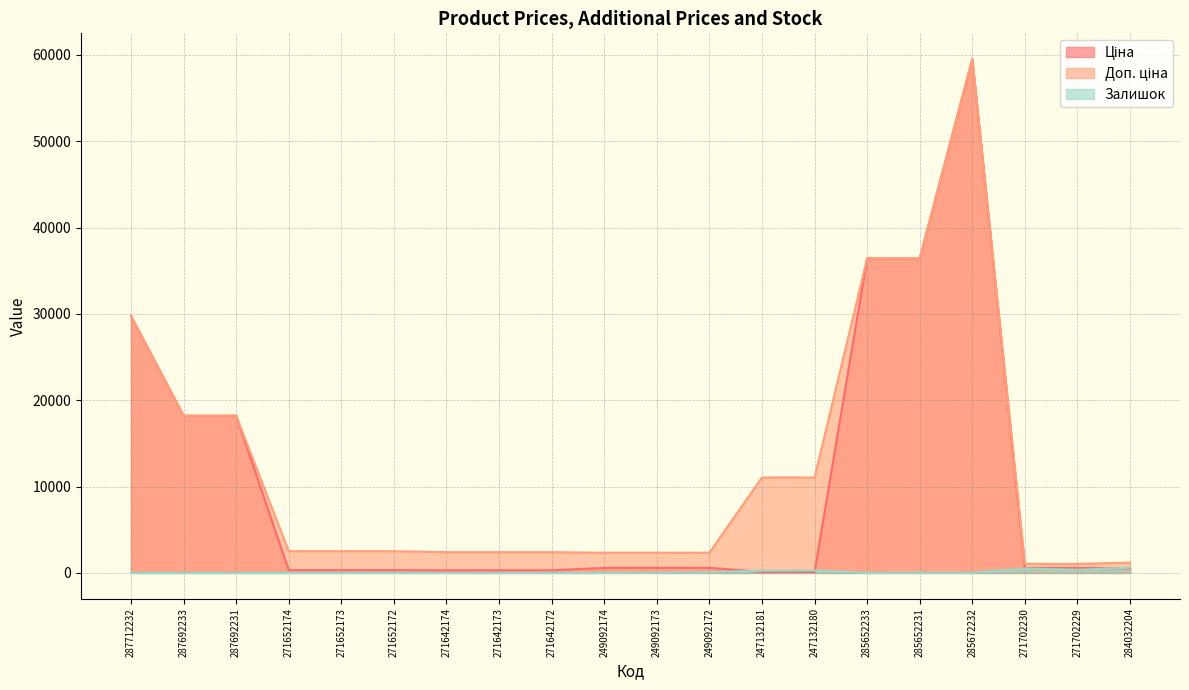

How many values in the Ціна series are below 571?

9